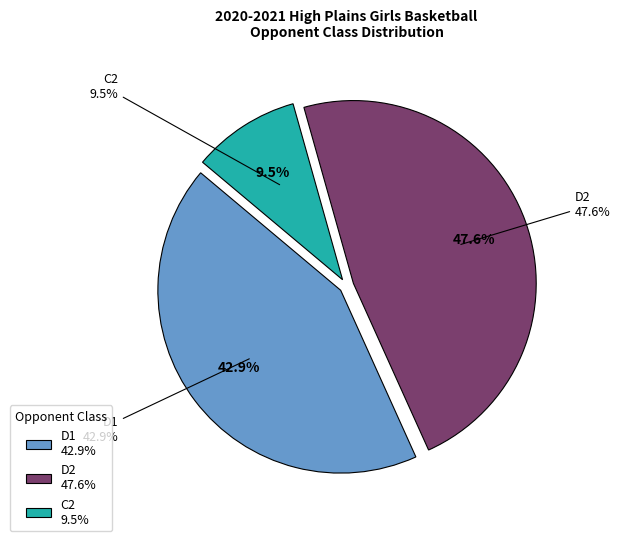

Is there a majority slice in this chart?

No